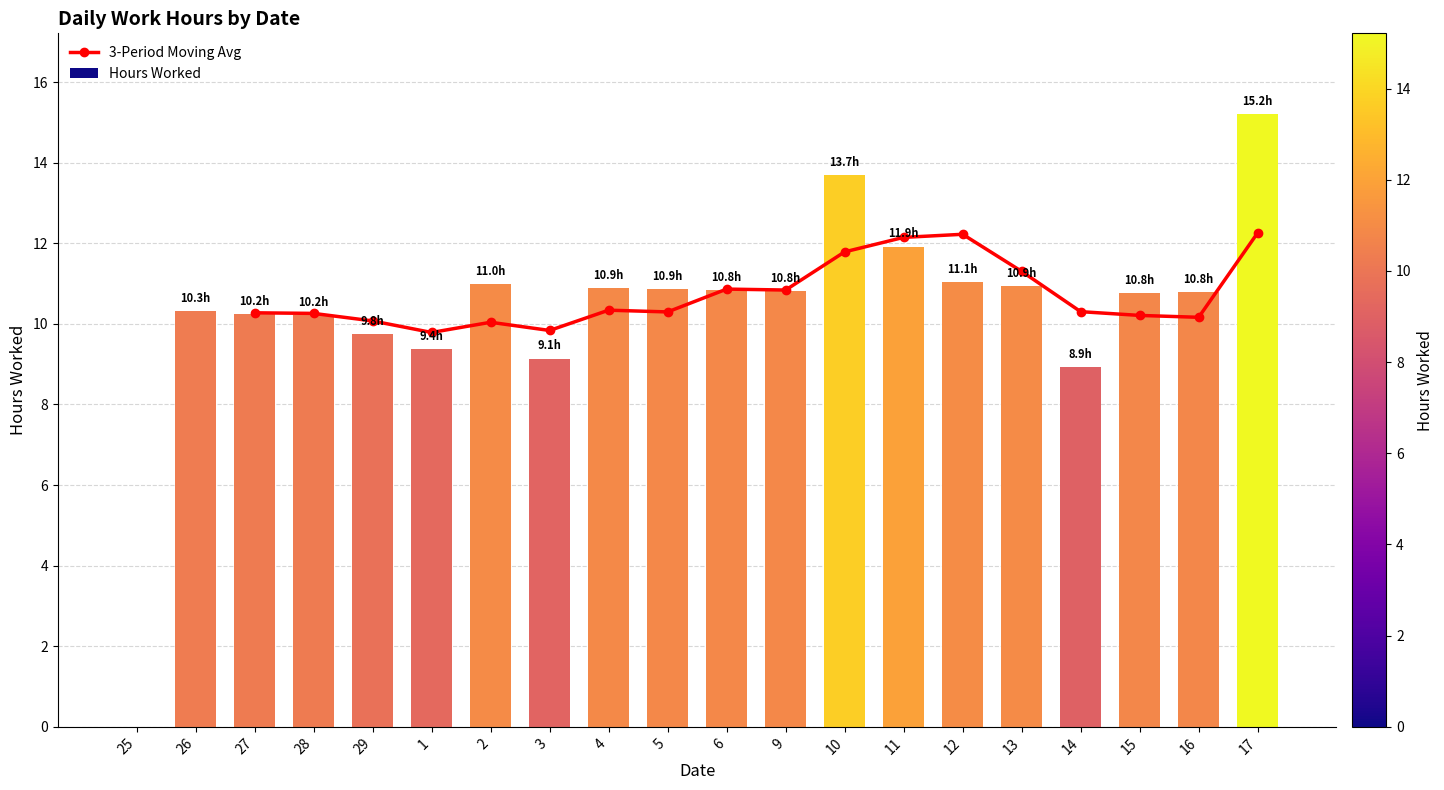

Are the bars horizontal?

No